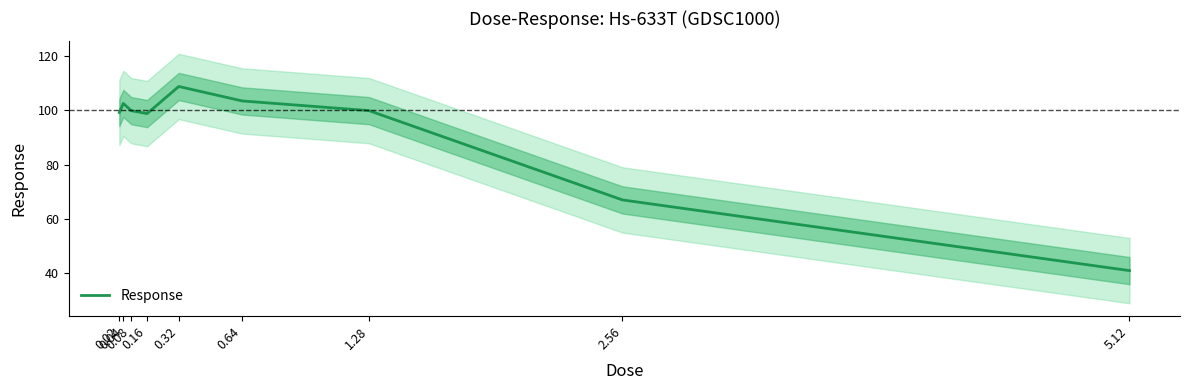

Reading left to right, list all the values displayed in this chart.

0.02=99.2	0.04=102.5	0.08=99.8	0.16=98.7	0.32=108.7	0.64=103.4	1.28=99.8	2.56=67.0	5.12=41.0